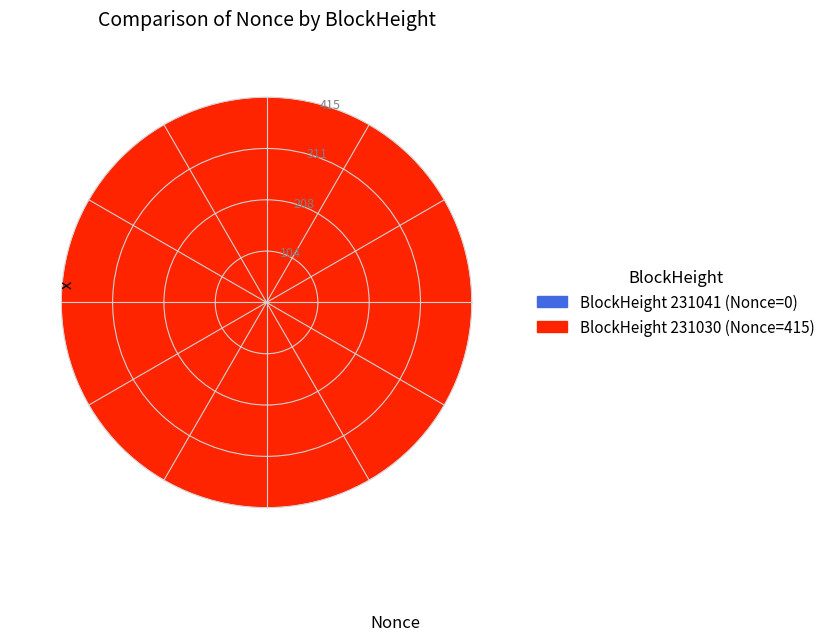

Is there a majority slice in this chart?

Yes